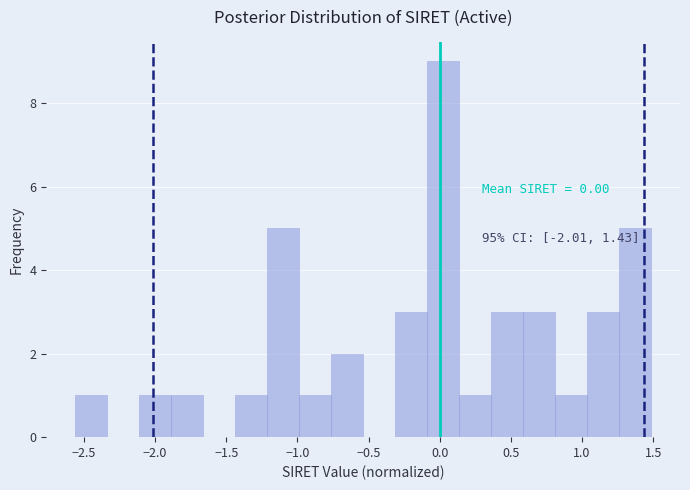

Over which range of the x-axis is the bar tallest?

-0.10 to 0.15